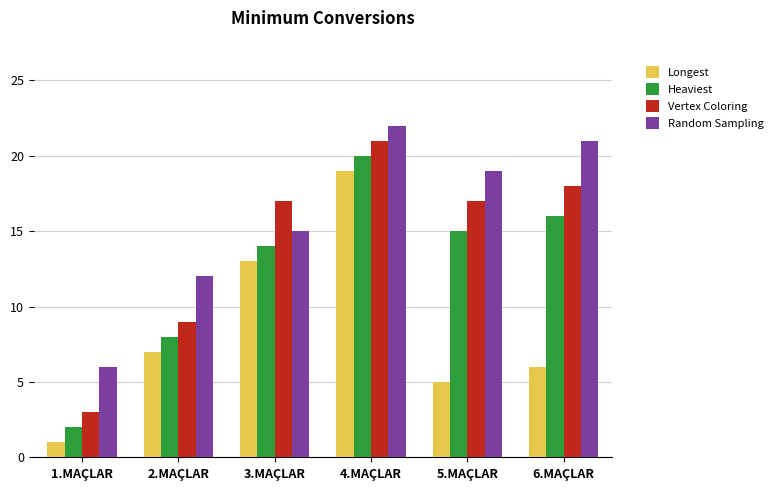

Reading left to right, what are all the values shown in this chart?

Longest: 1	7	13	19	5	6
Heaviest: 2	8	14	20	15	16
Vertex Coloring: 3	9	17	21	17	18
Random Sampling: 6	12	15	22	19	21